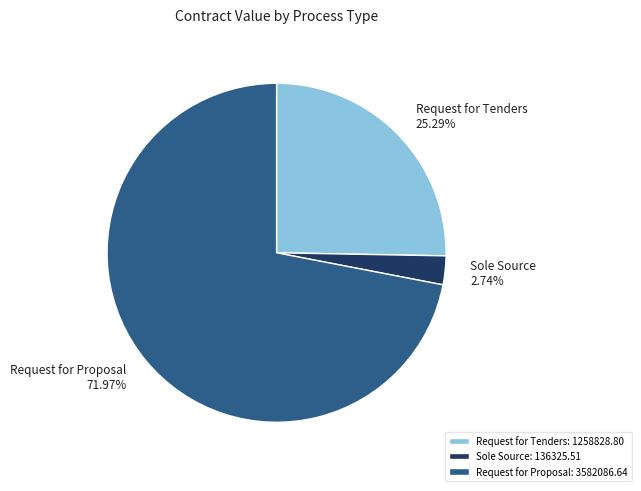

Approximately how many times larger is the value at Request for Tenders: 1258828.80 compared to Sole Source: 136325.51?

9.2